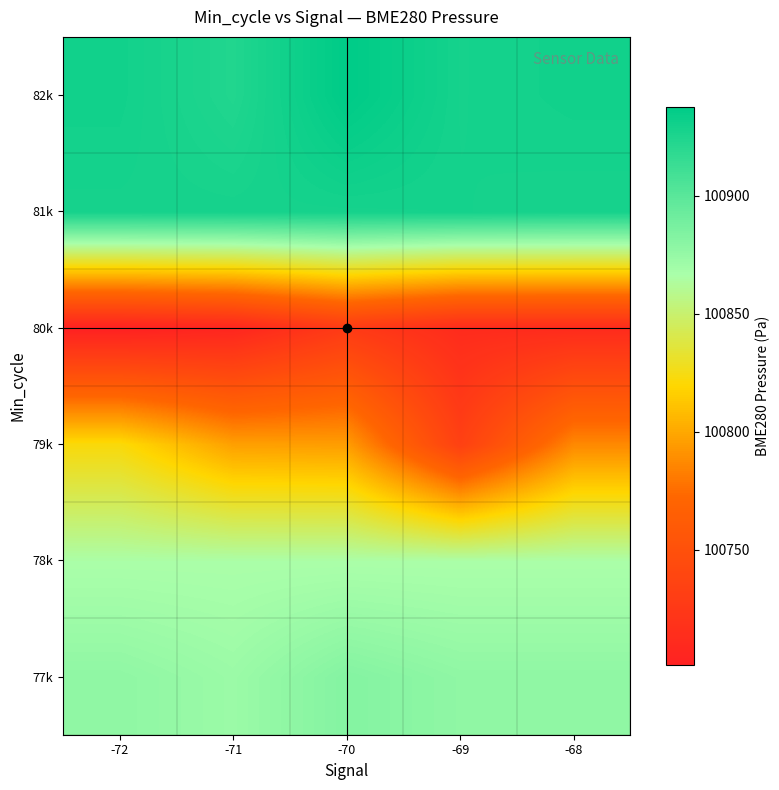

Which category has the lowest value across all series?

-72